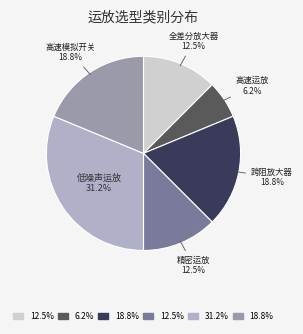

Is there any slice that represents more than half of the pie?

No